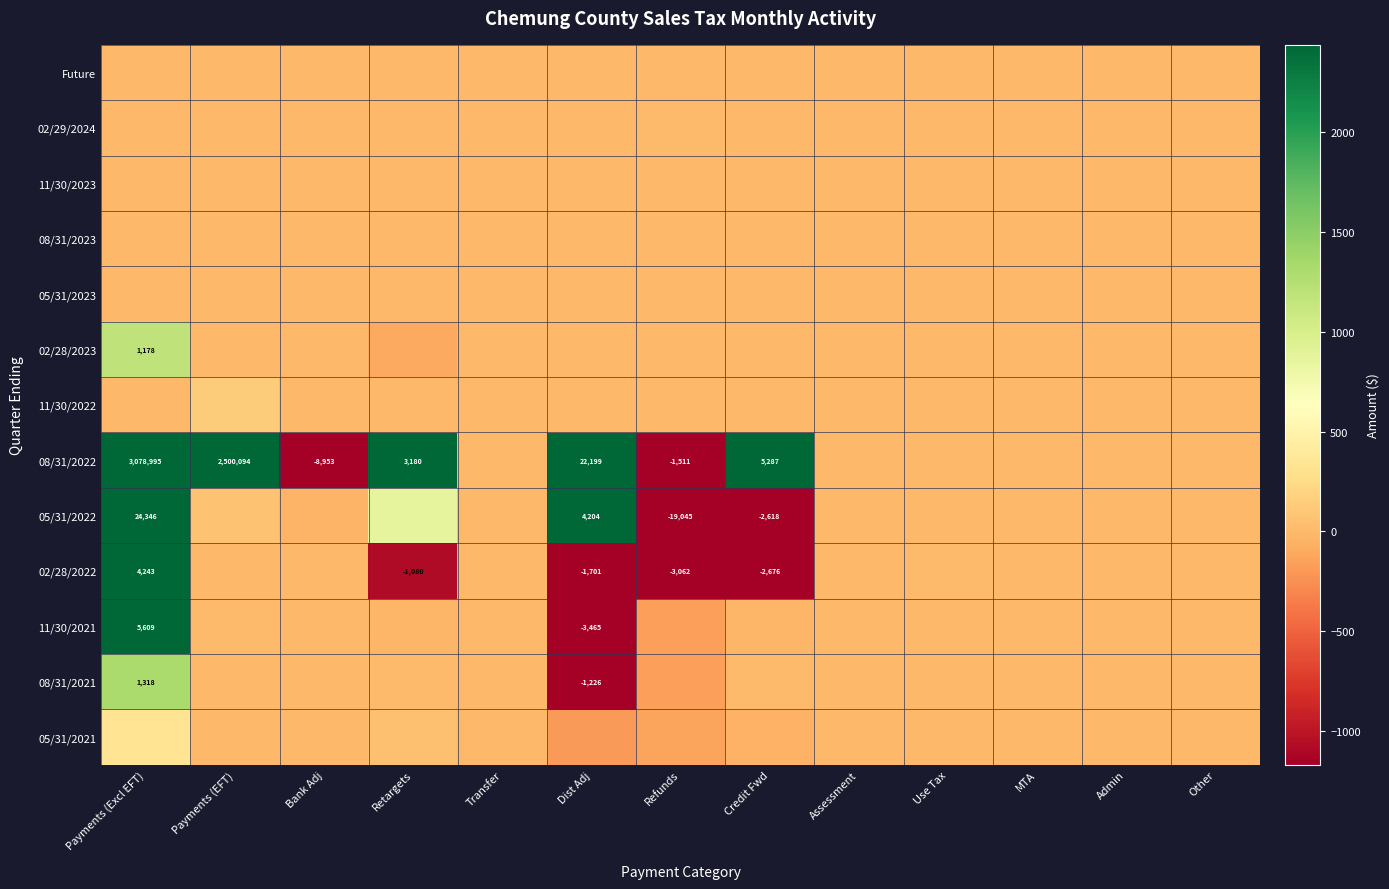

At which label is 02/29/2024 closest to 0?

Payments (Excl EFT)